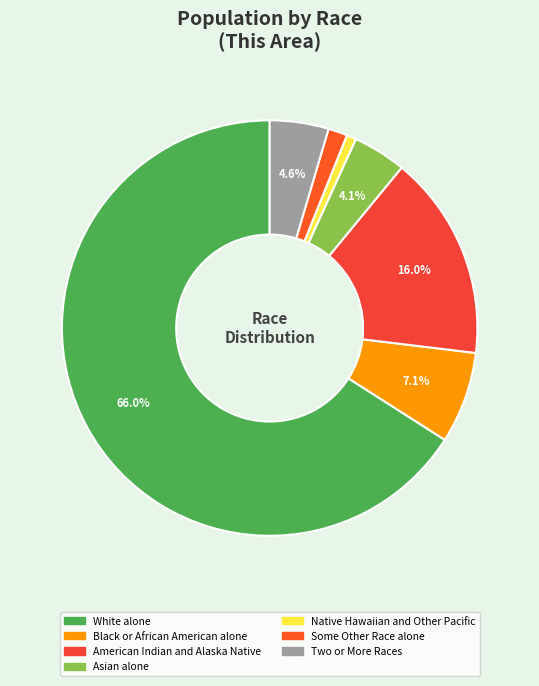

What portion of the pie excludes Black or African American alone?

92.9%